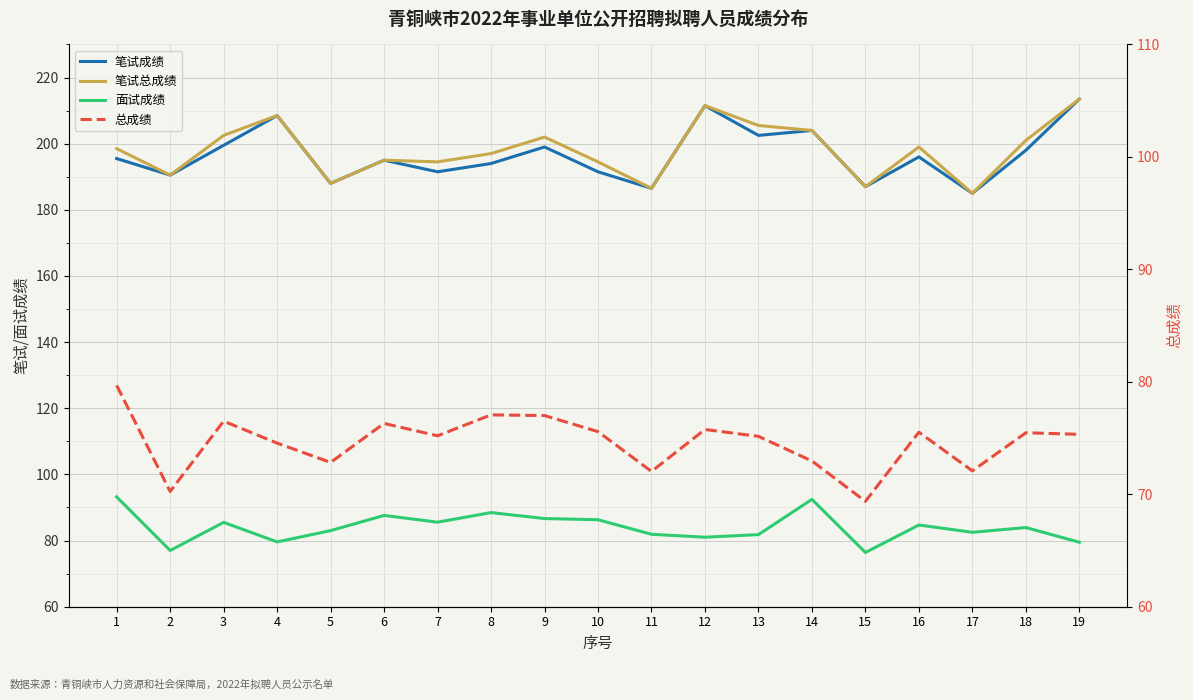

At which label is 笔试成绩 closest to 199?

9